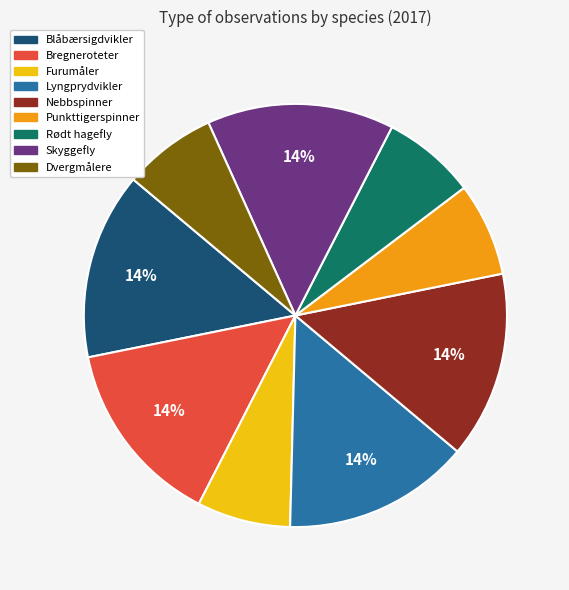

What is the ratio of the value at Nebbspinner to the value at Bregneroteter?

1.0